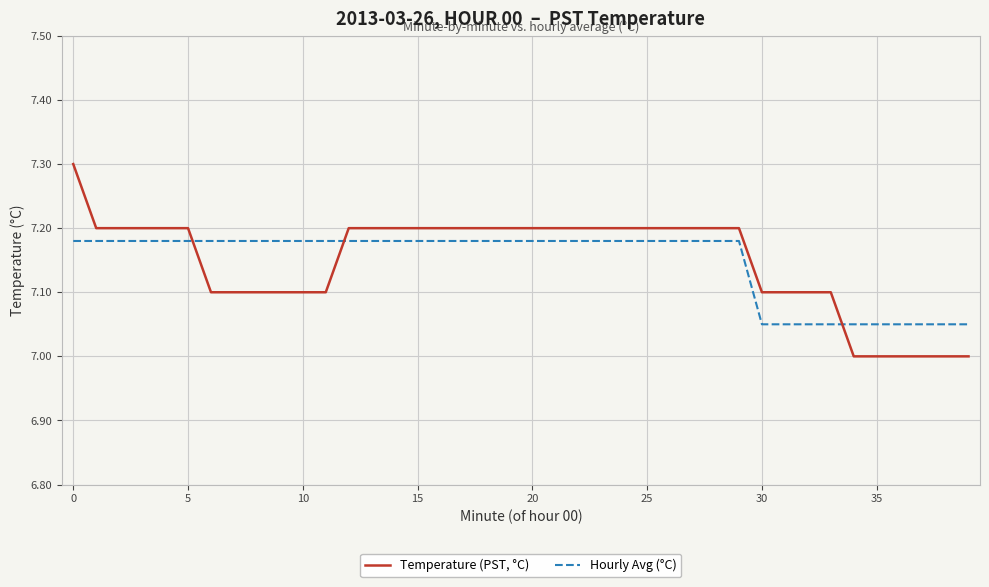

List the series in order of their peak value, highest first.

Temperature (PST, °C), Hourly Avg (°C)